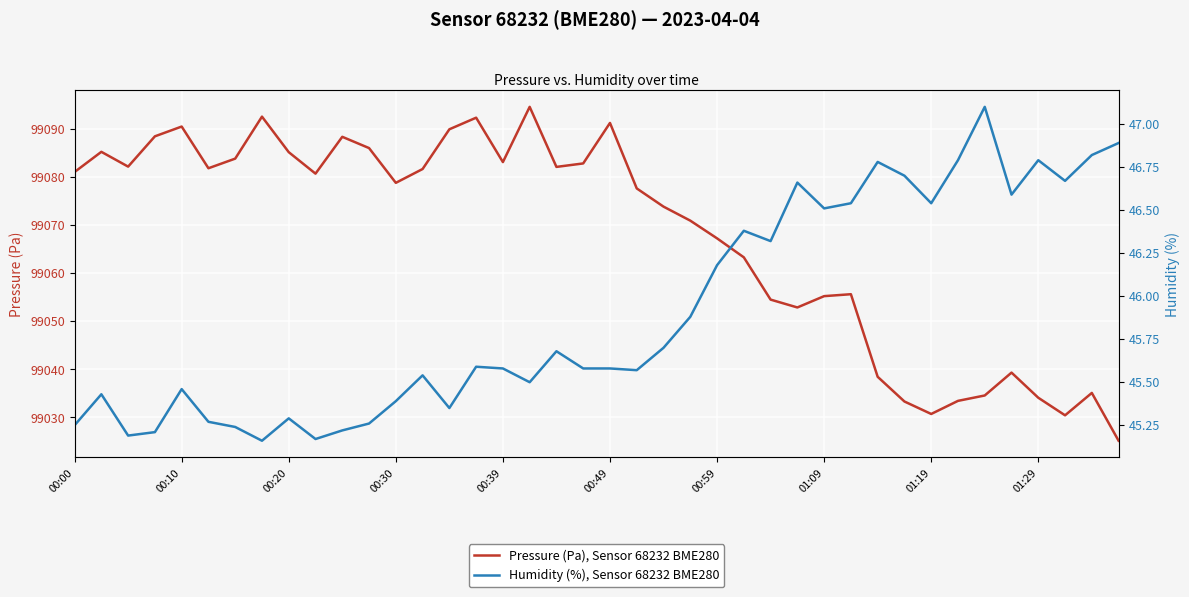

The Pressure (Pa), Sensor 68232 BME280 series shows 61751.0 at 01:09. True or false?

False